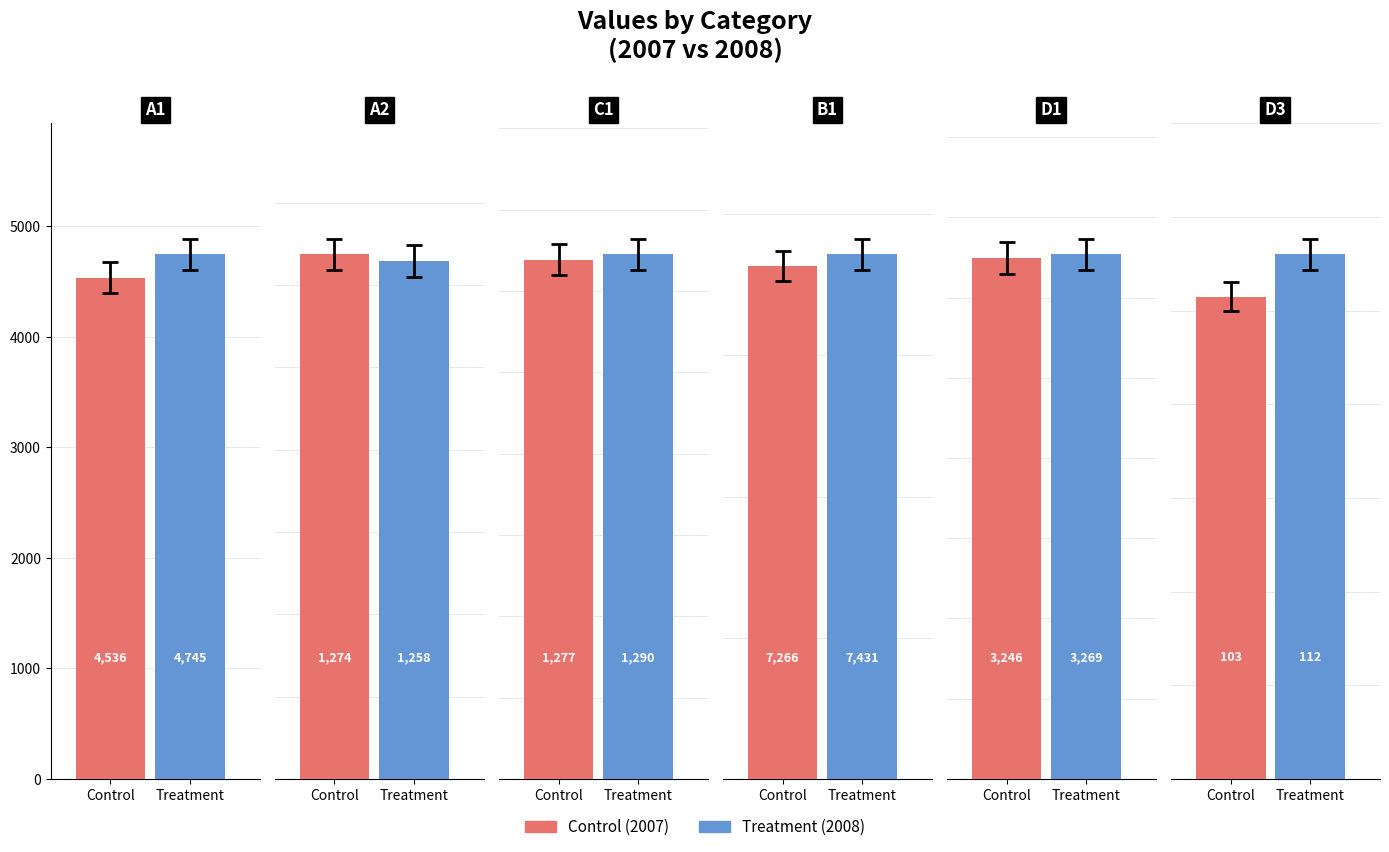

Which has a higher value, A2 or D3?

A2